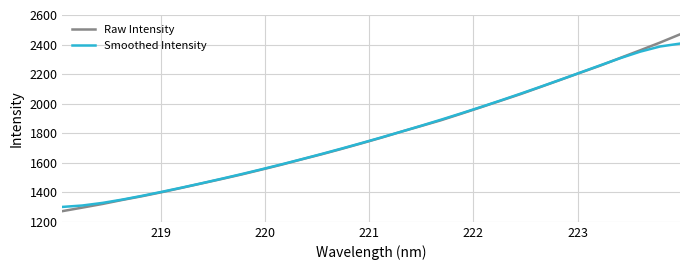

Which series has the widest spread of values?

Raw Intensity